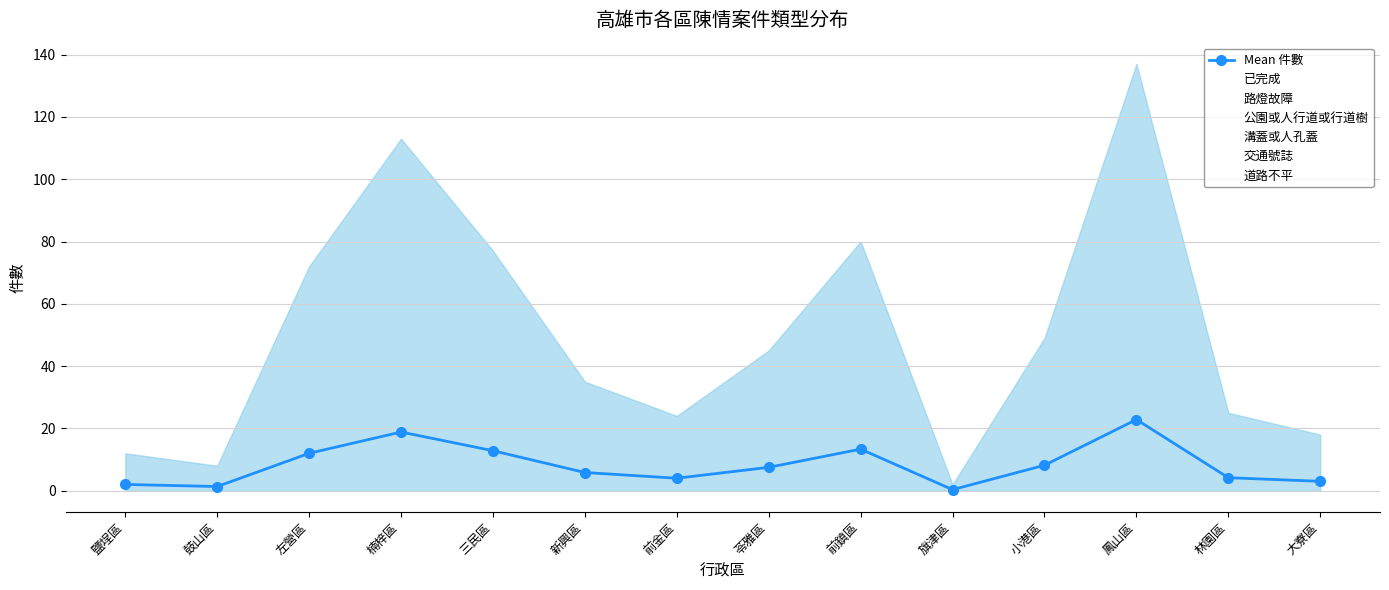

Approximately how many times larger is the value at 苓雅區 compared to 三民區?

0.6